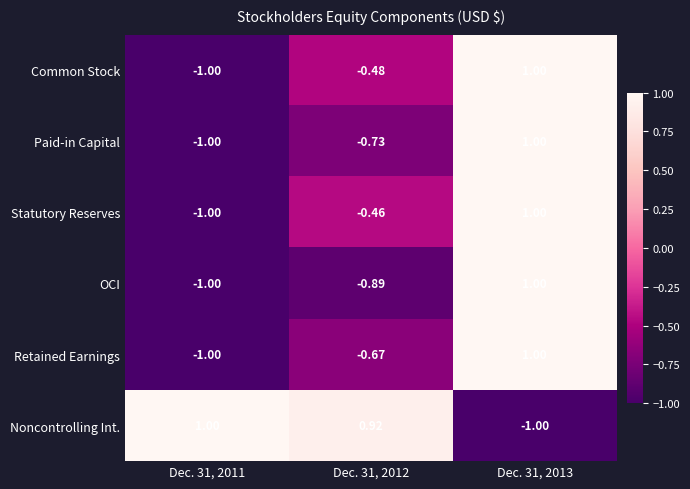

How many categories are shown in the chart?

3